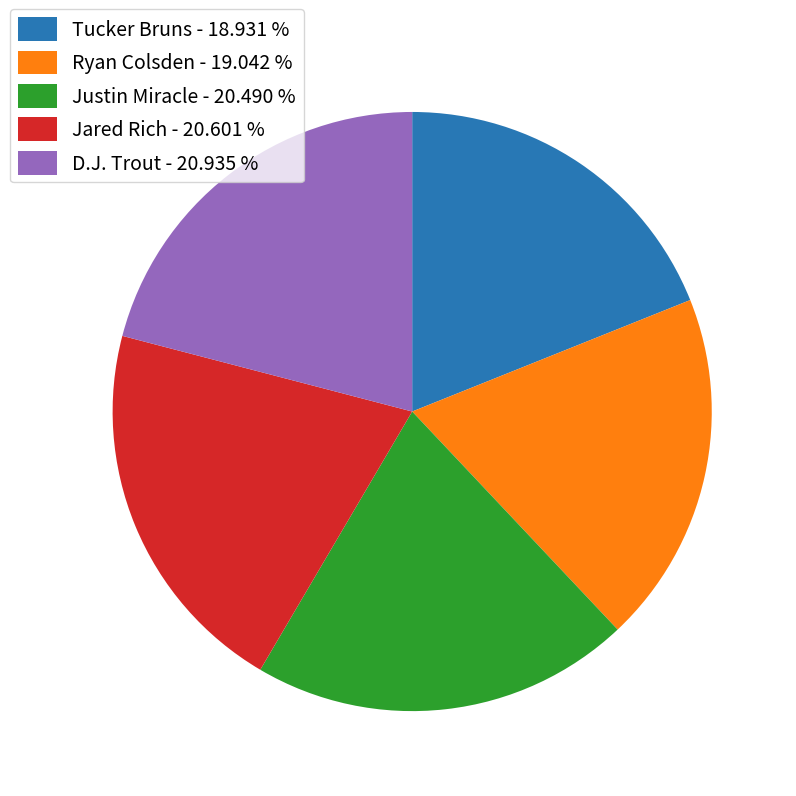

Does any single category account for the majority?

No